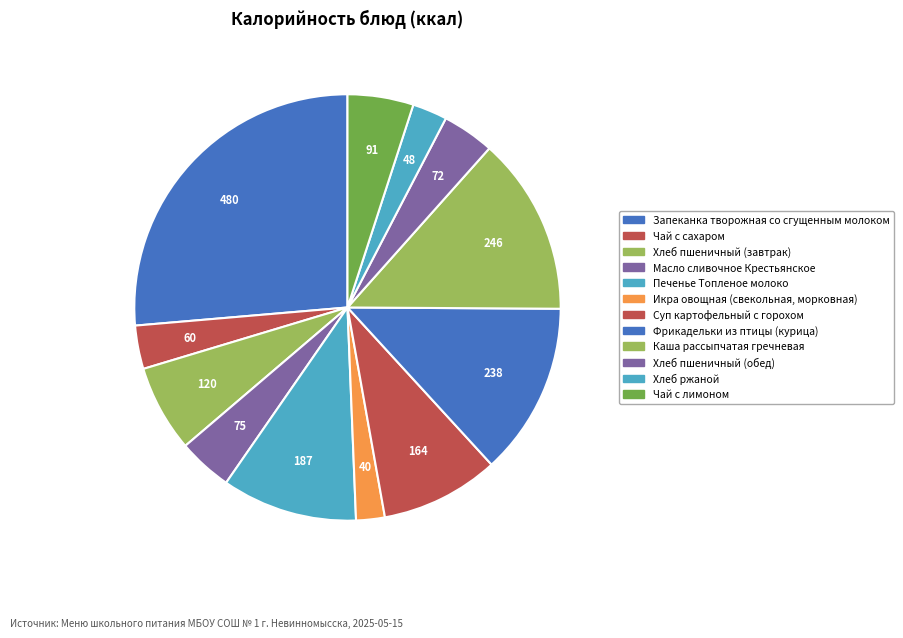

How many slices are in this pie chart?

12